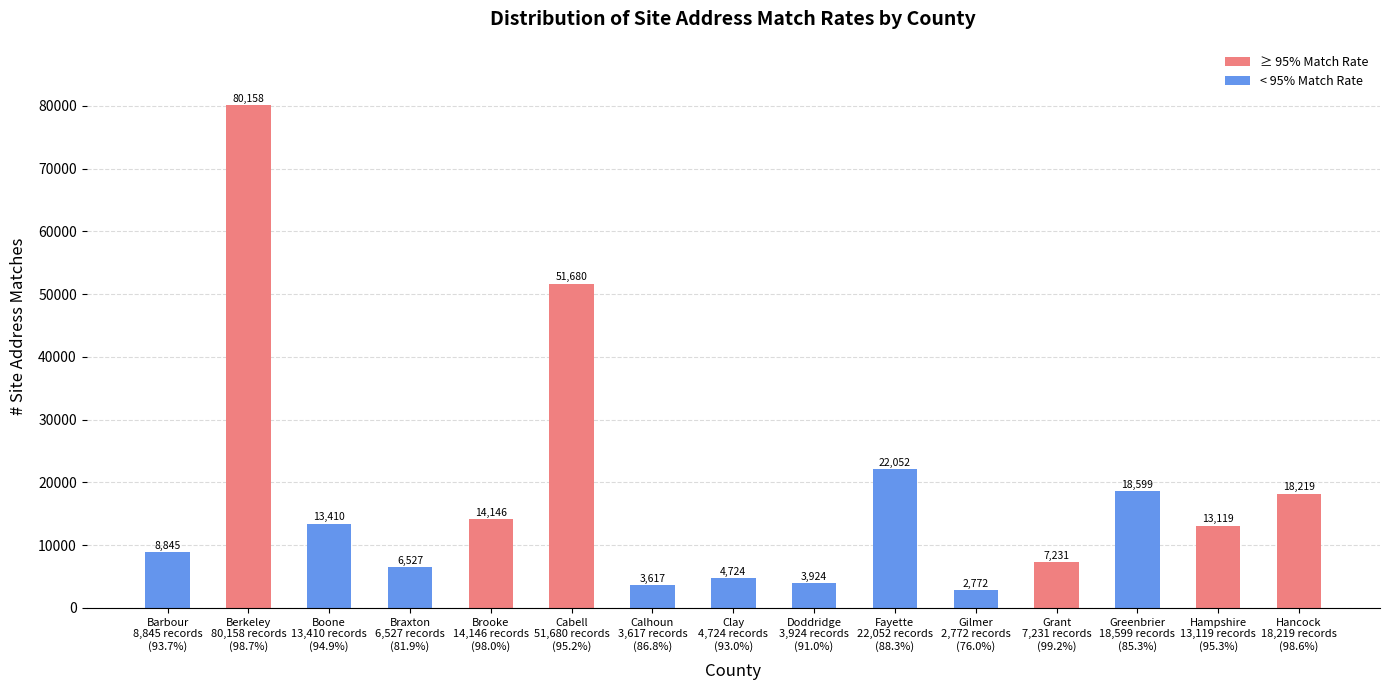

What is the value of the 7th bar from the left?

3617